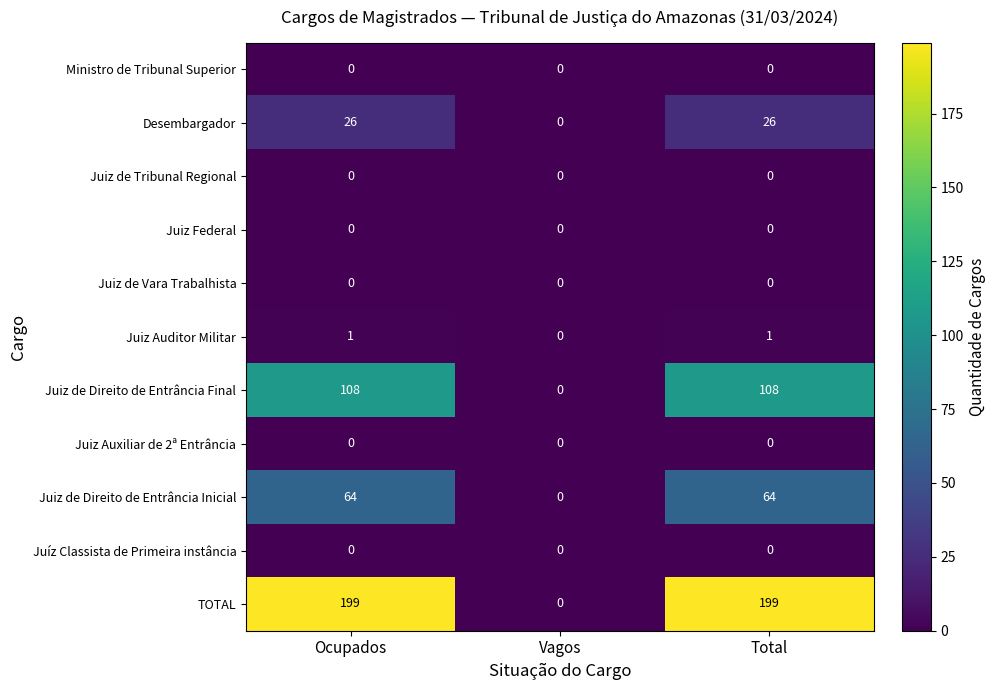

The value of Juiz Federal at Vagos is 0. True or false?

True